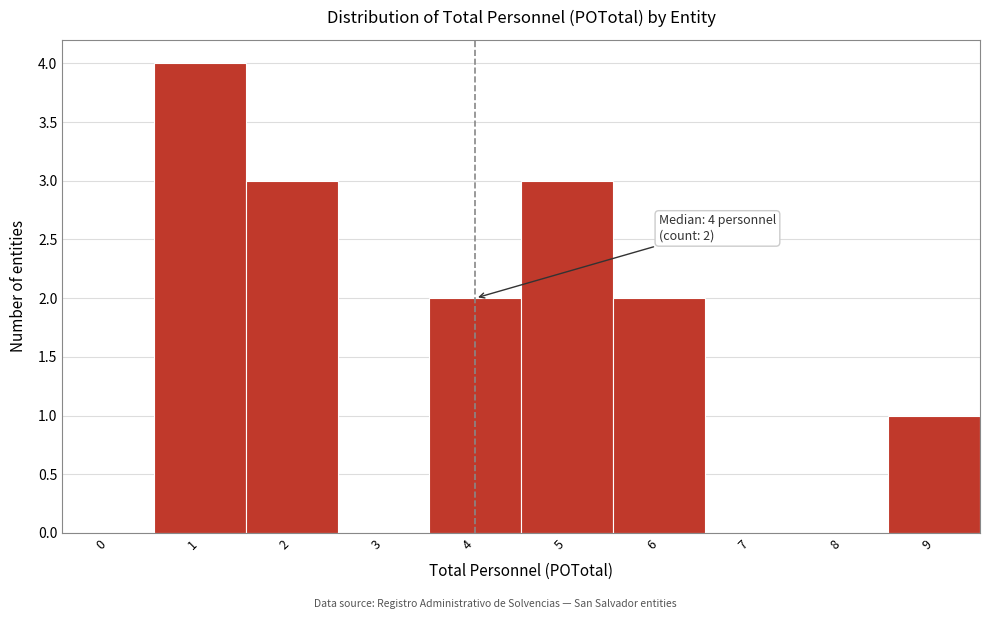

Reading right to left, transcribe all the data shown in this chart.

9=1	8=0	7=0	6=2	5=3	4=2	3=0	2=3	1=4	0=0